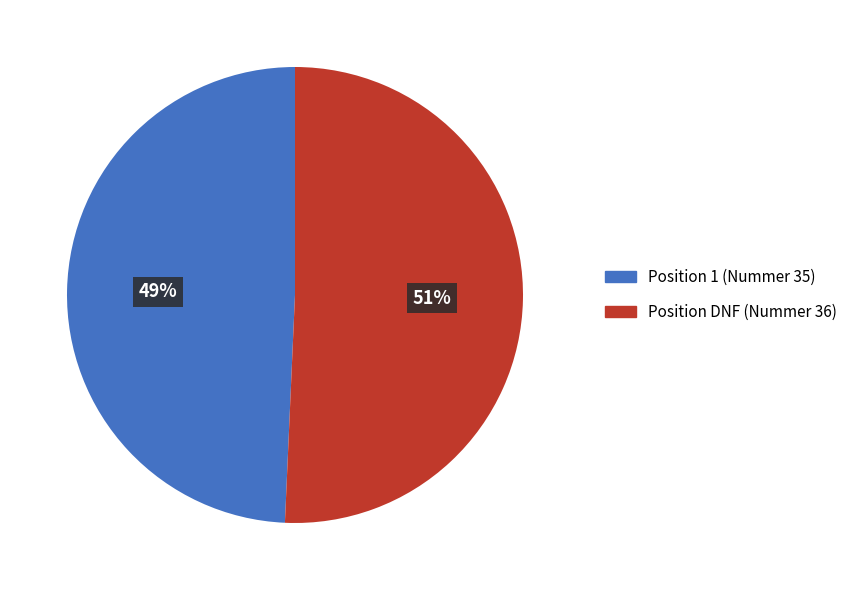

To the nearest percent, what is the average slice percentage?

50%